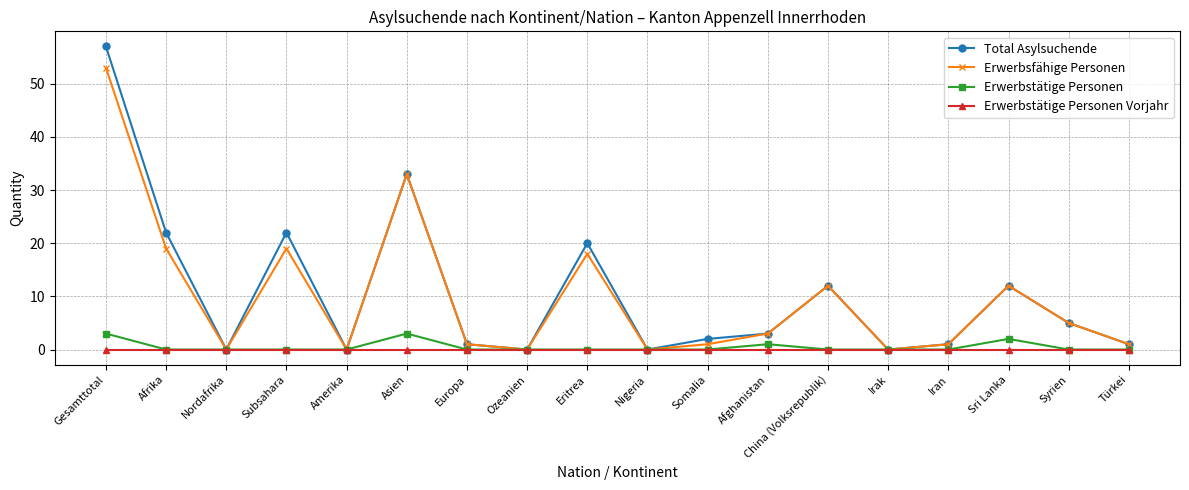

True or false: Erwerbsfähige Personen has a value of 9 at Syrien.

False